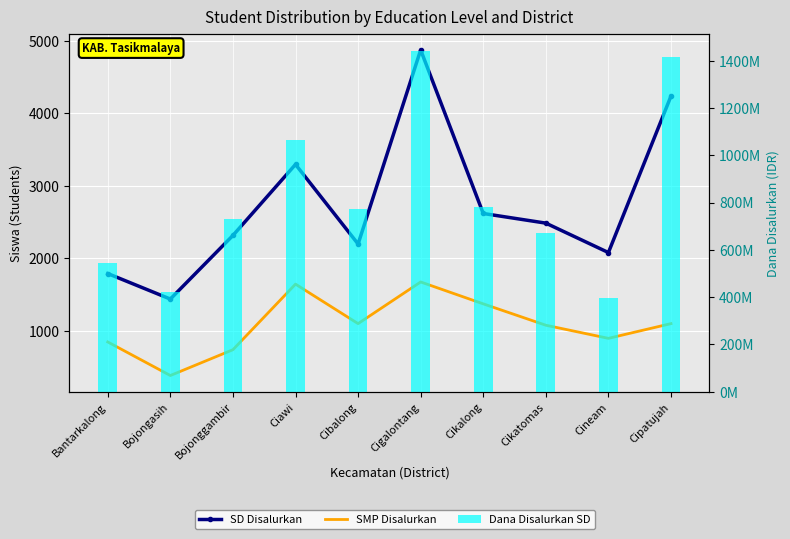

What is the value of the SMP Disalurkan bar at the 4th from the left?

1645